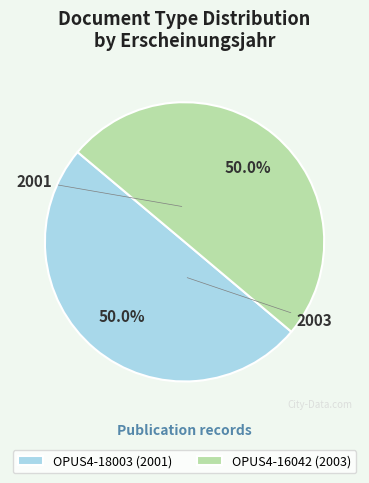

Approximately how many times larger is the value at OPUS4-18003 (2001) compared to OPUS4-16042 (2003)?

1.0